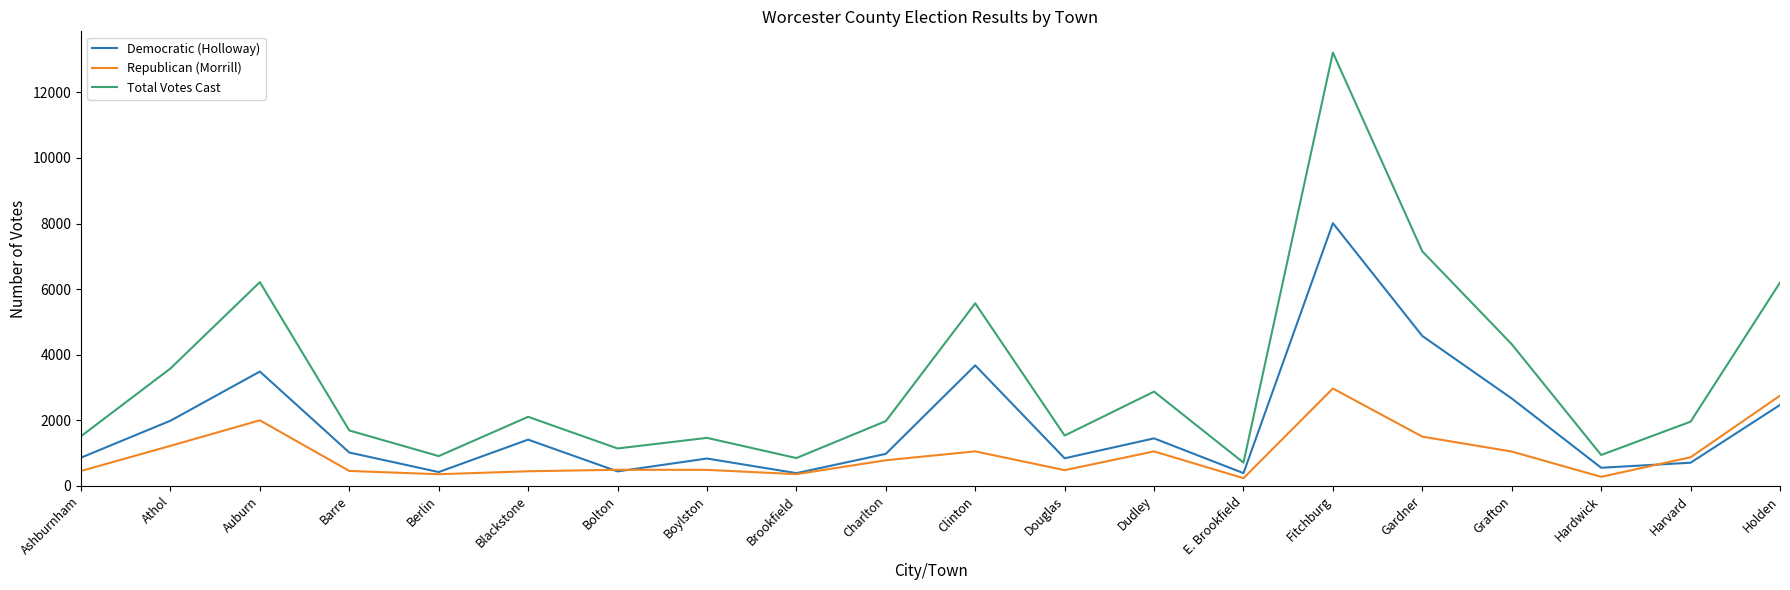

Rank the series by their average value, from highest to lowest.

Total Votes Cast, Democratic (Holloway), Republican (Morrill)